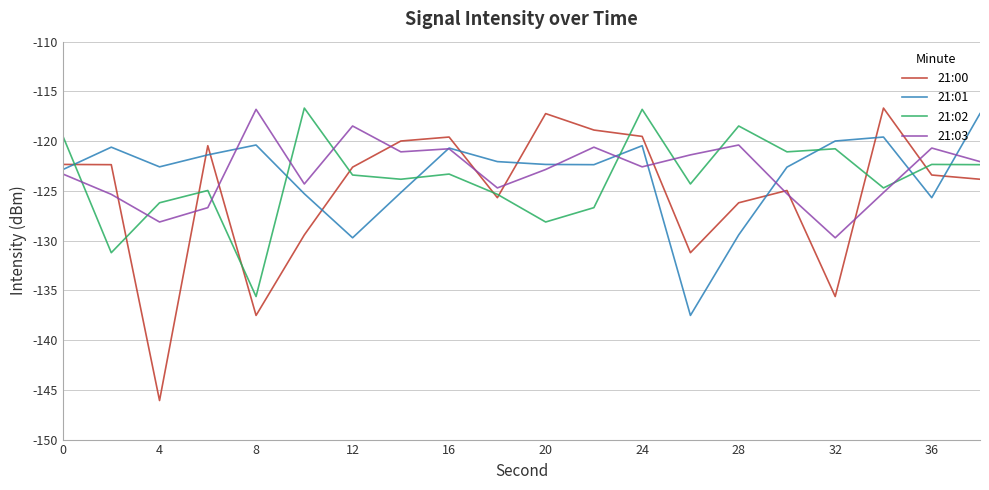

How many lines are shown in the chart?

4